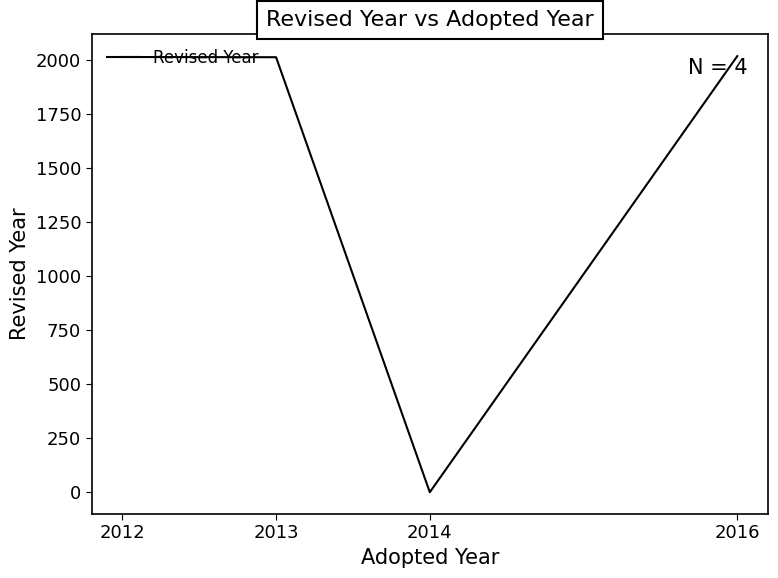

What is the change in value from 2012 to 2013?

-1